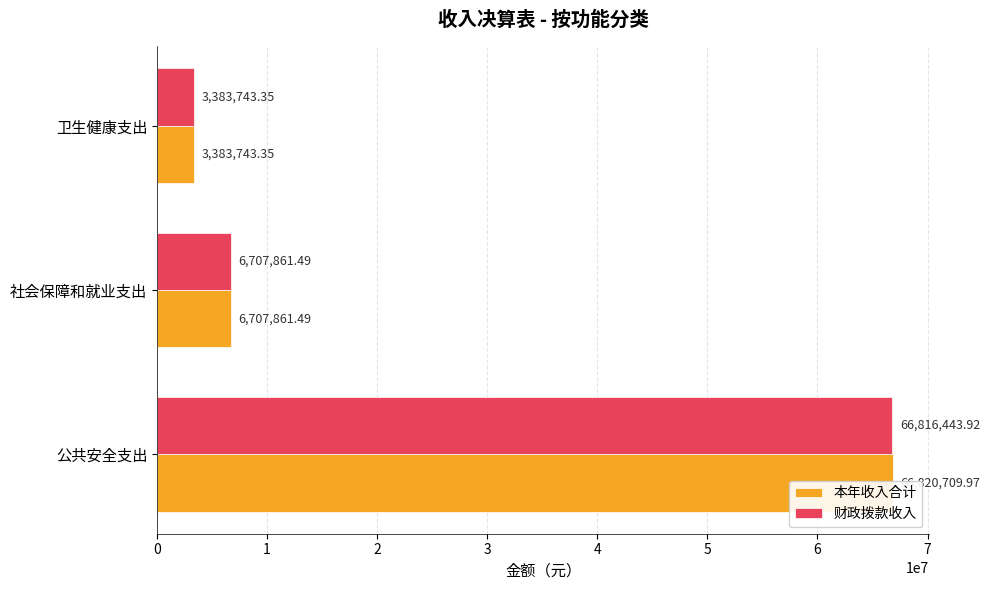

What is the approximate value of 财政拨款收入 at 公共安全支出?

66816443.9